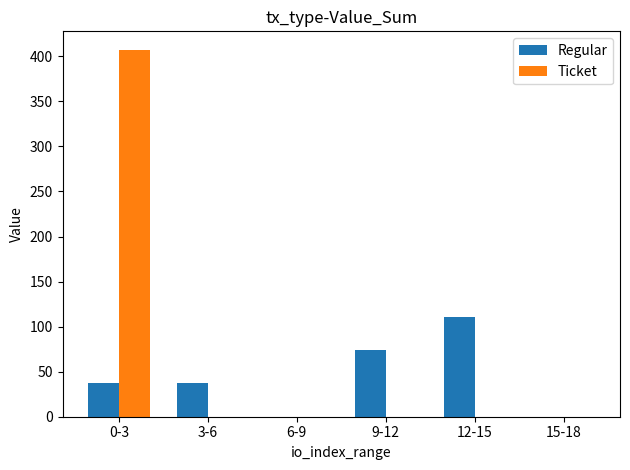

Between 0-3 and 3-6, which series saw the biggest shift?

Ticket